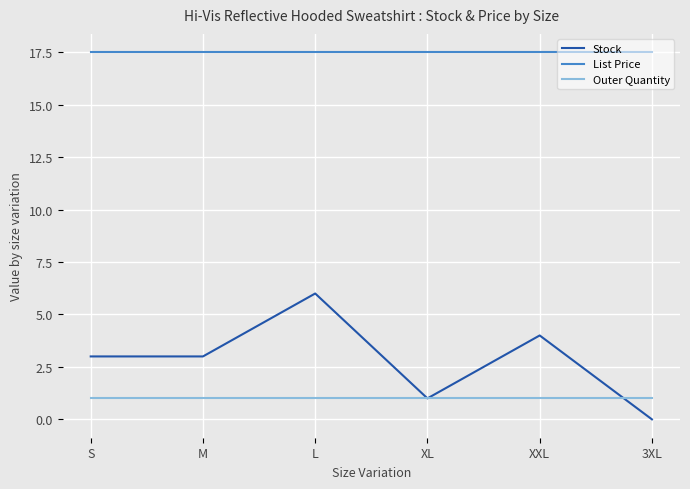

What are all the series names shown in the legend?

Stock, List Price, Outer Quantity